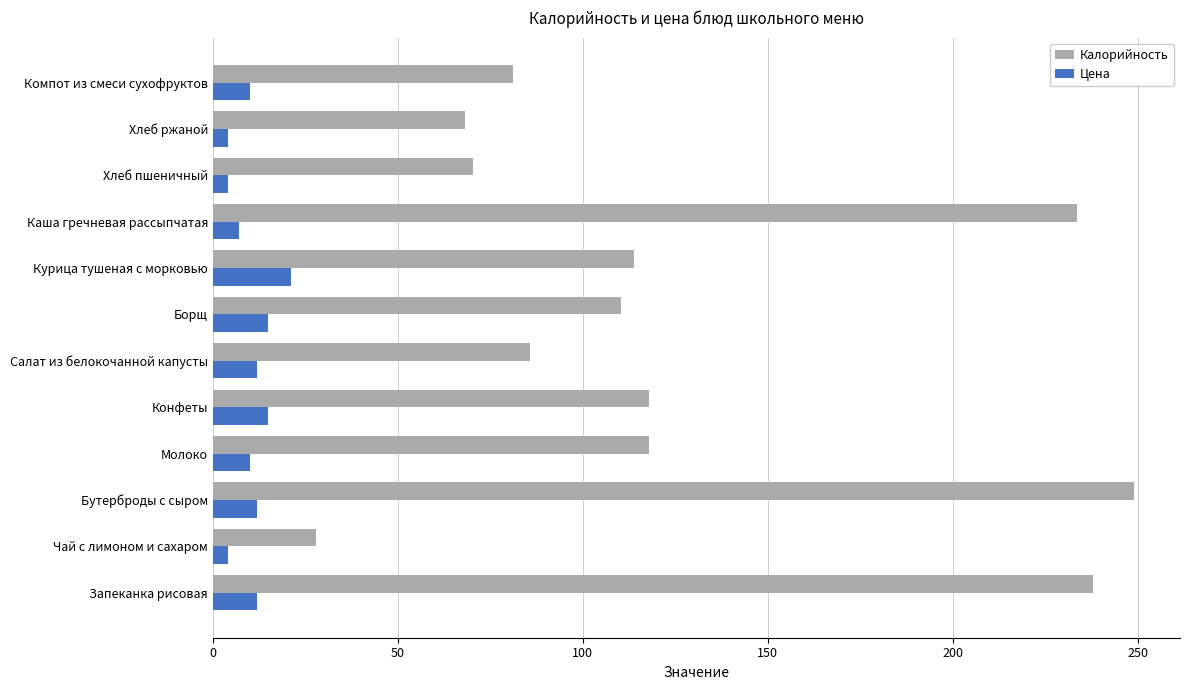

The value of Цена at Бутерброды с сыром is 12.0. True or false?

True